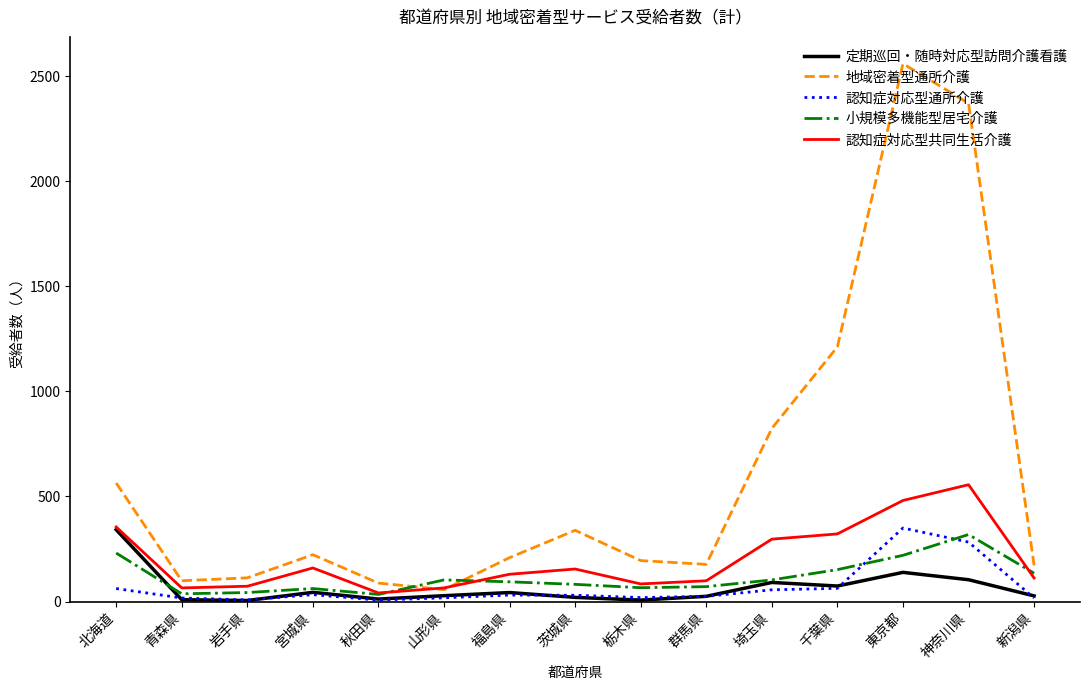

What are all the series names shown in the legend?

定期巡回・随時対応型訪問介護看護, 地域密着型通所介護, 認知症対応型通所介護, 小規模多機能型居宅介護, 認知症対応型共同生活介護